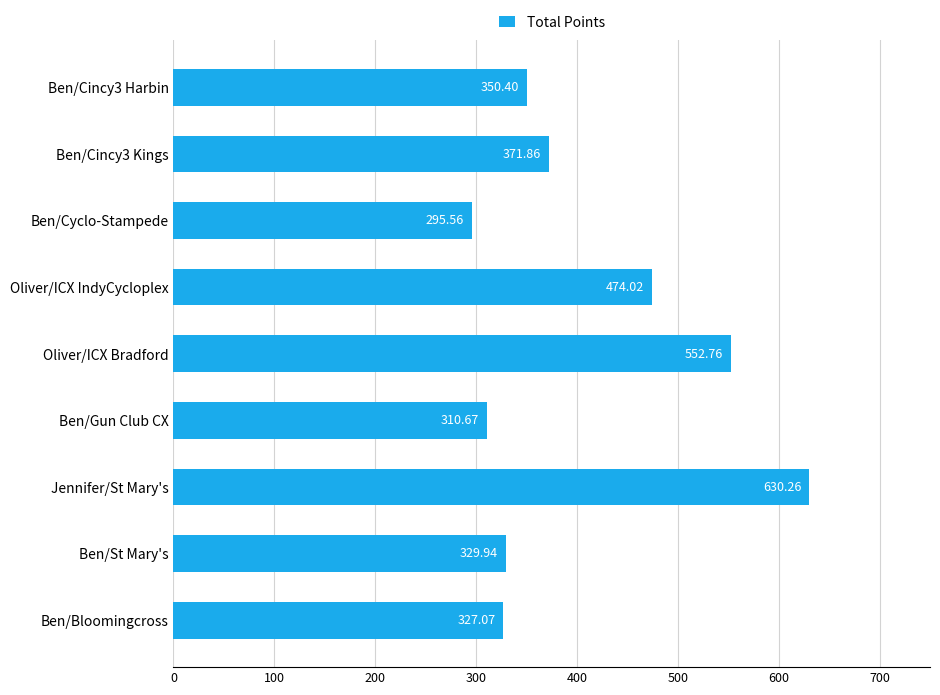

What is the sum of the values at Ben/Bloomingcross and Ben/St Mary's?

657.0